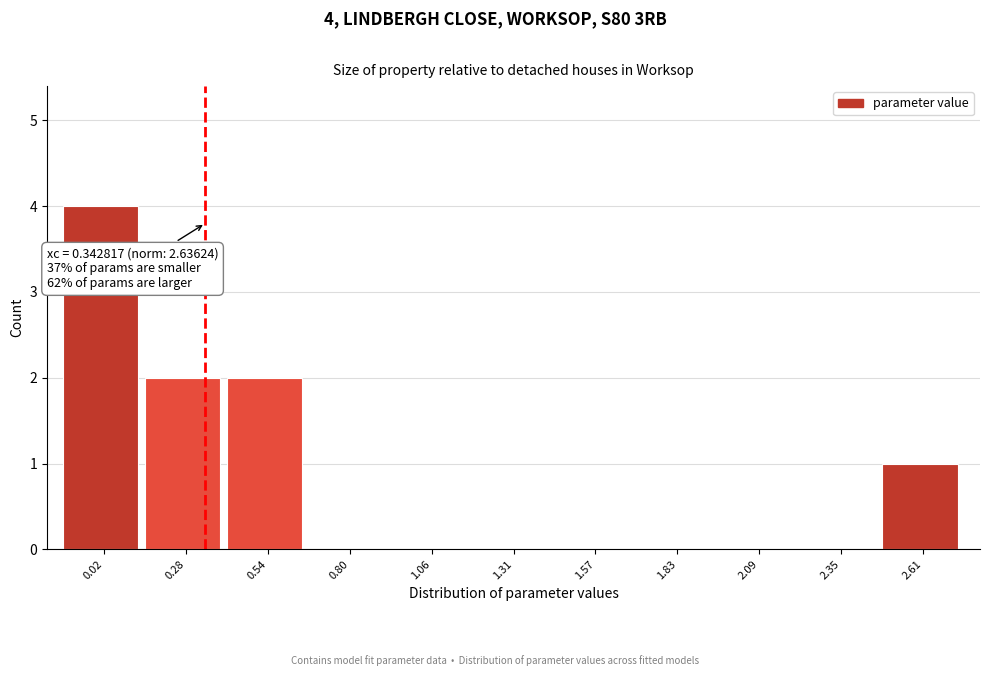

Which range on the x-axis has the tallest bar?

-0.10 to 0.15